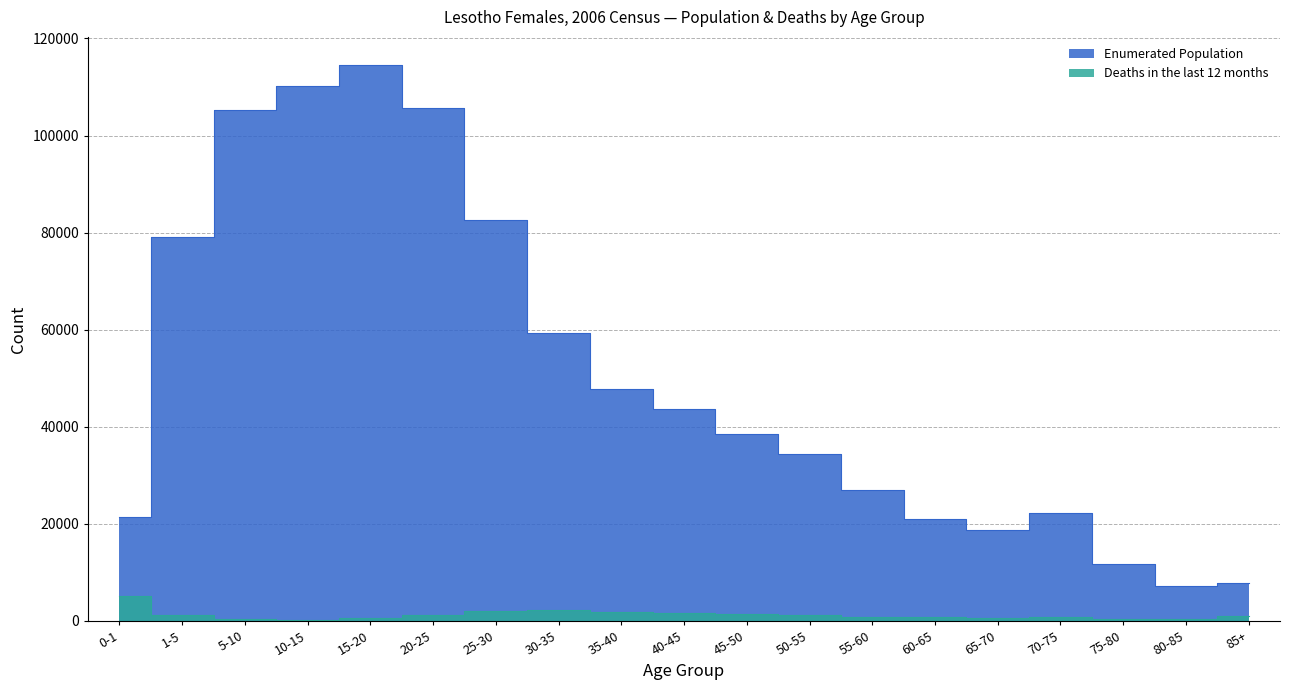

In Enumerated Population, how many points are lower than both neighbors (excluding endpoints)?

2